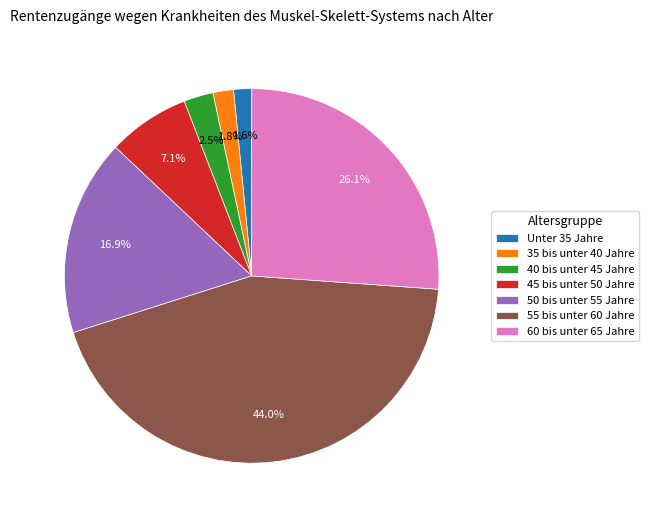

Does 35 bis unter 40 Jahre account for over 50% of the chart?

No